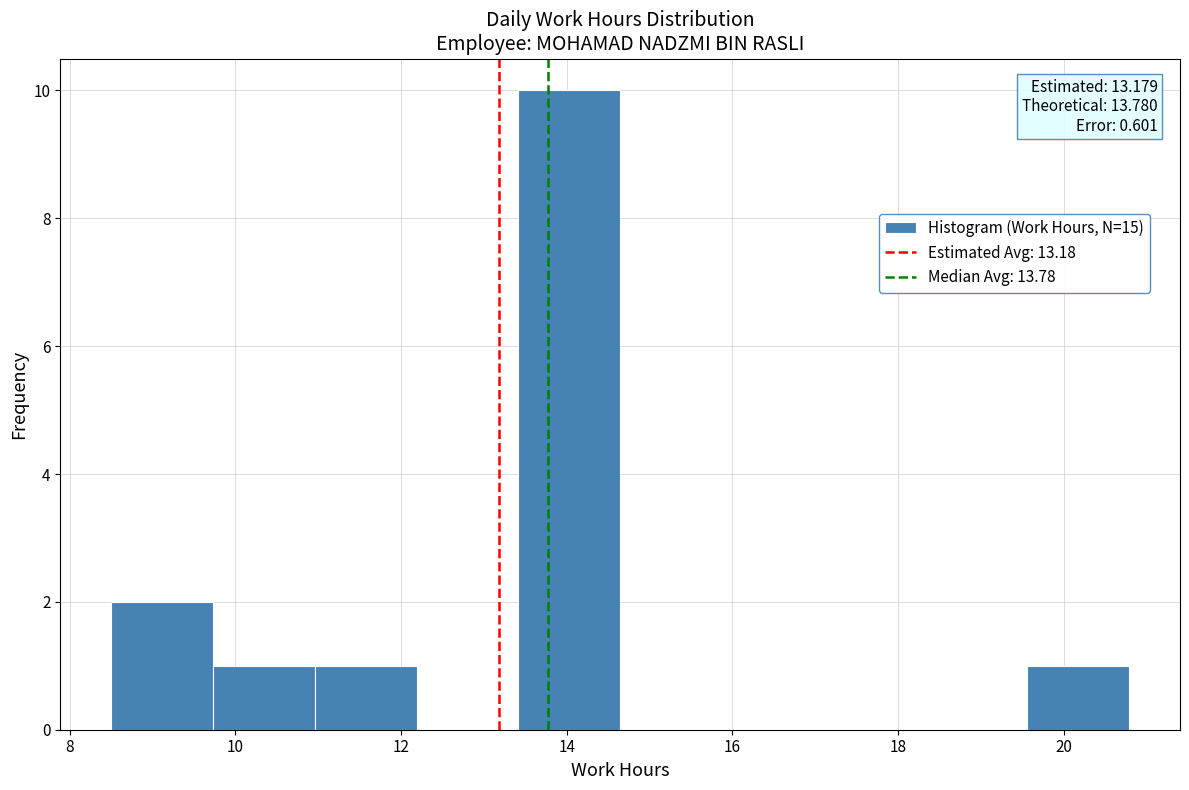

Over which range of the x-axis is the bar tallest?

13.4 to 14.6